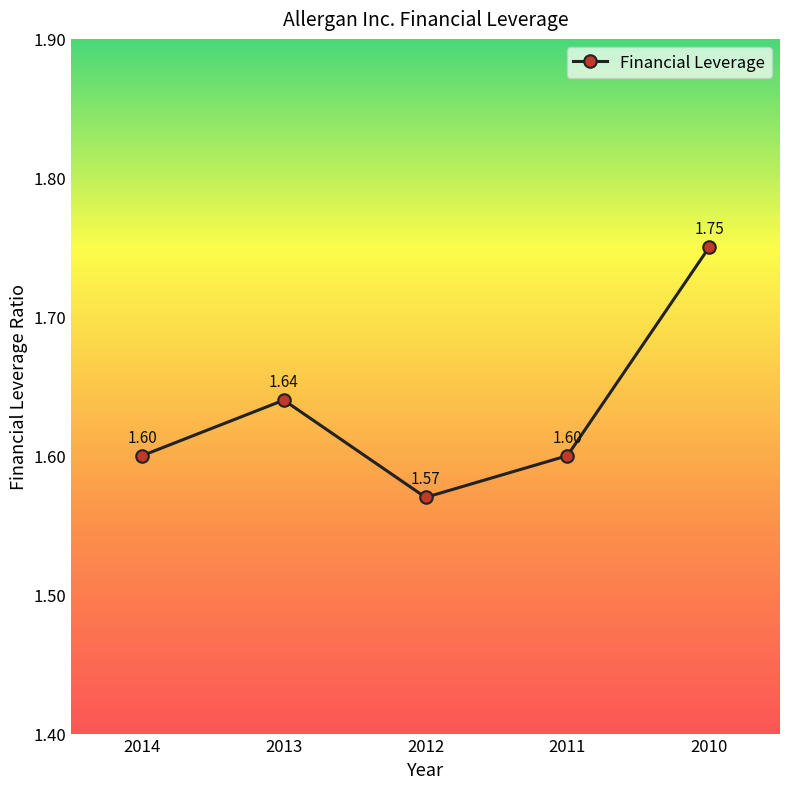

How many values are between 1 and 2?

5